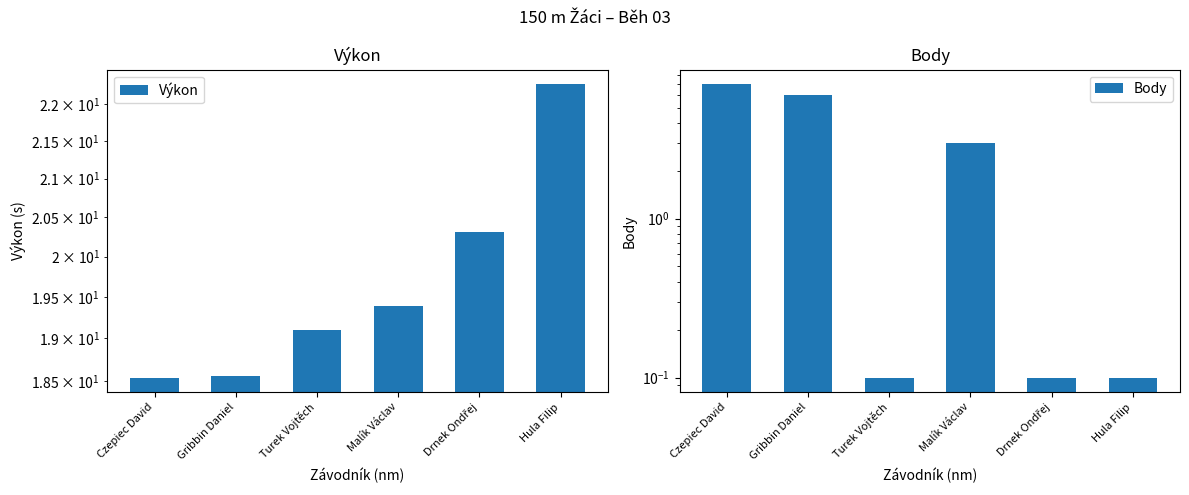

List the series in order of their overall mean, highest first.

Výkon, Body